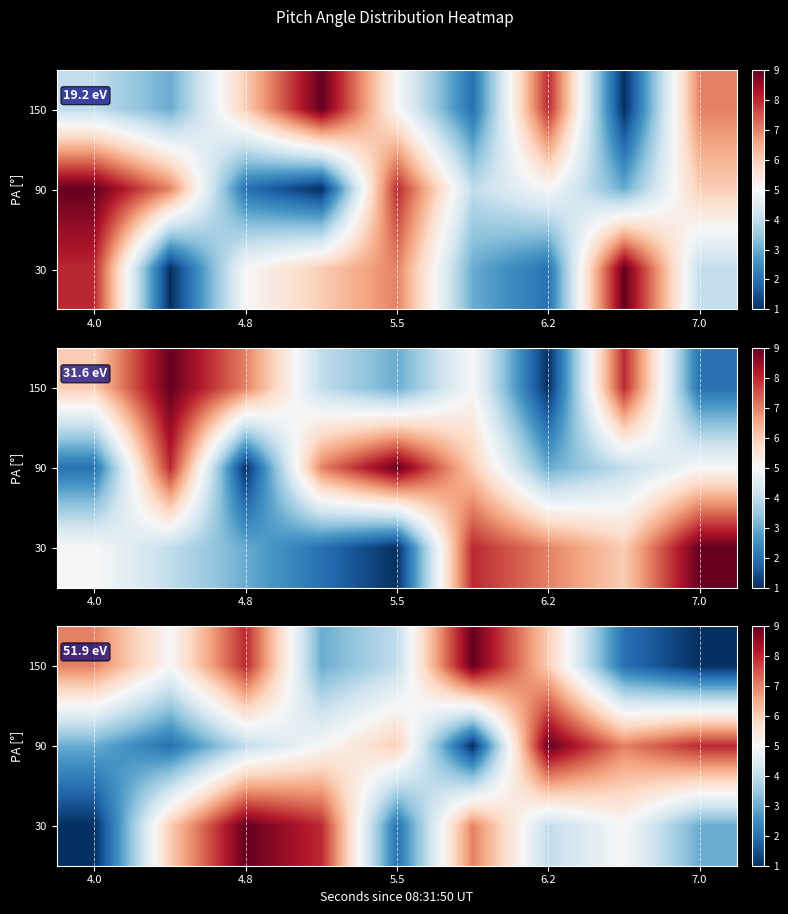

What is the difference between the maximum and second lowest values in the 90 series?

7